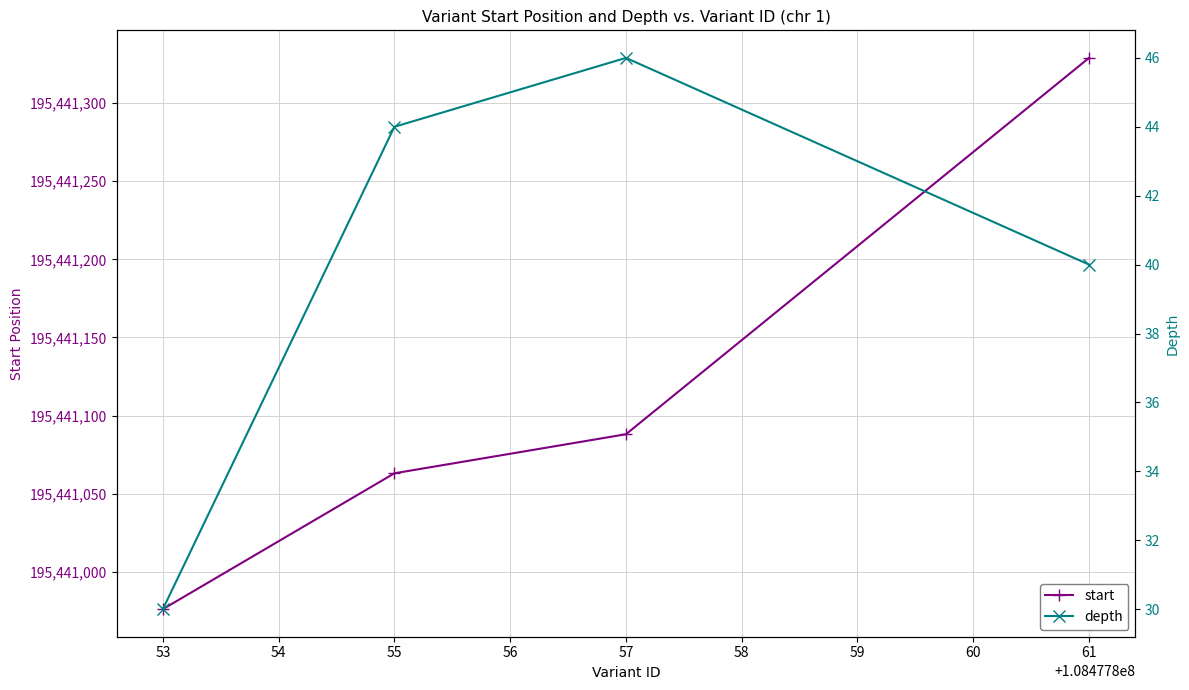

True or false: start has more than 0 interior local peaks.

False